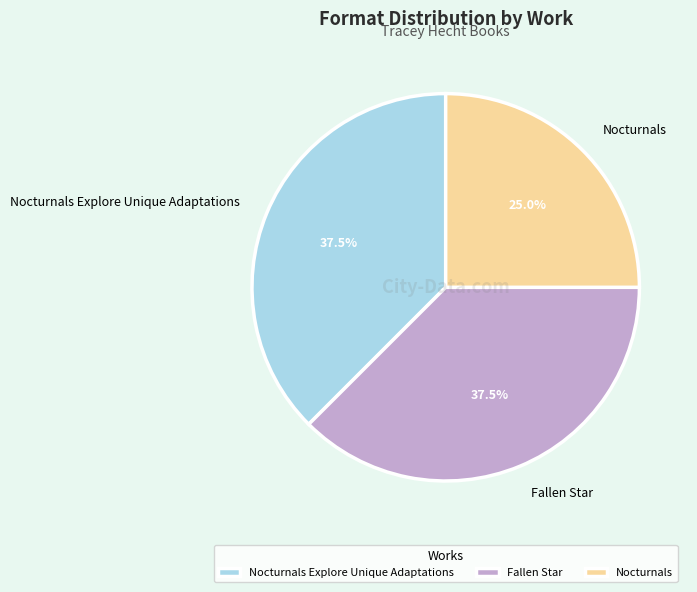

Which slice is the smallest?

Nocturnals